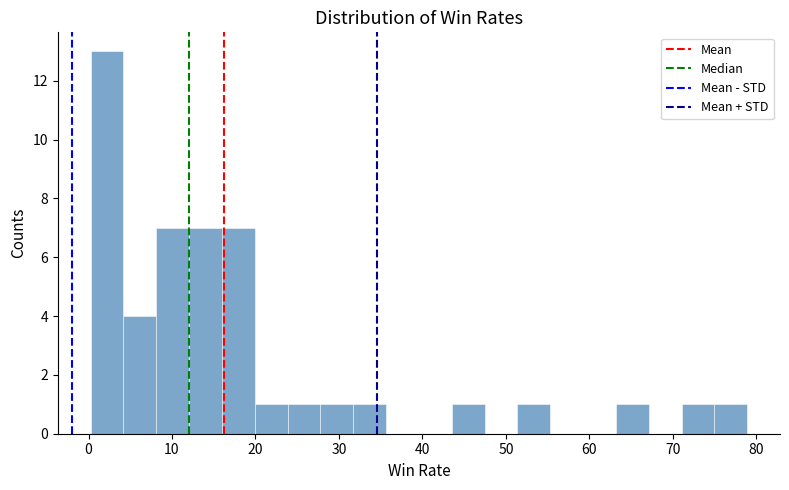

Read against the x-axis, roughly where is the centre of the tallest bar?

2